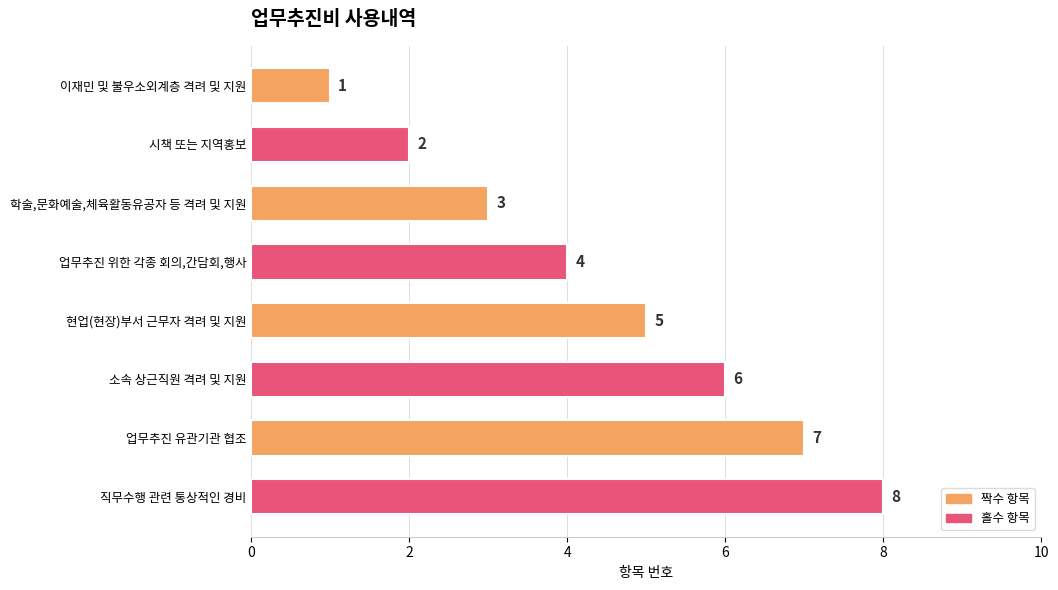

What is the difference between the maximum and second lowest values?

6